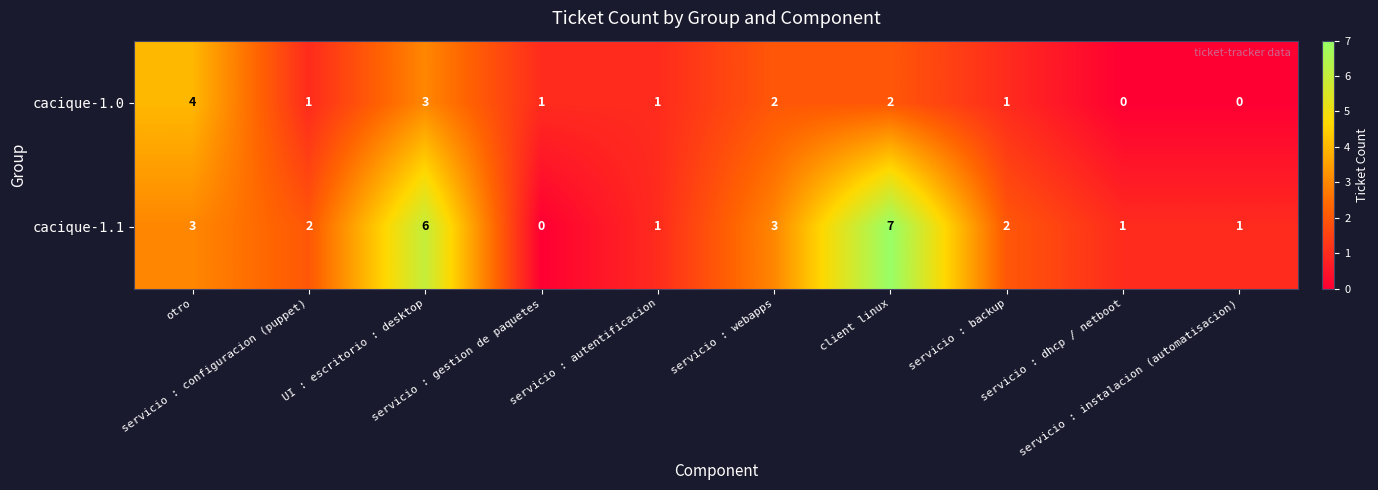

What is the sum of all cacique-1.0 values?

15